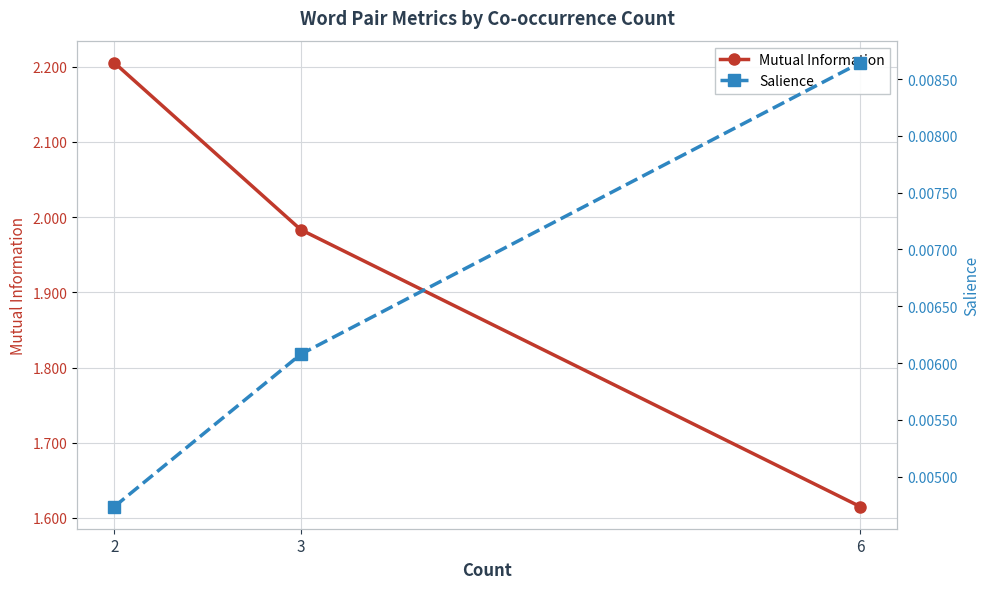

What are all the series names shown in the legend?

Mutual Information, Salience